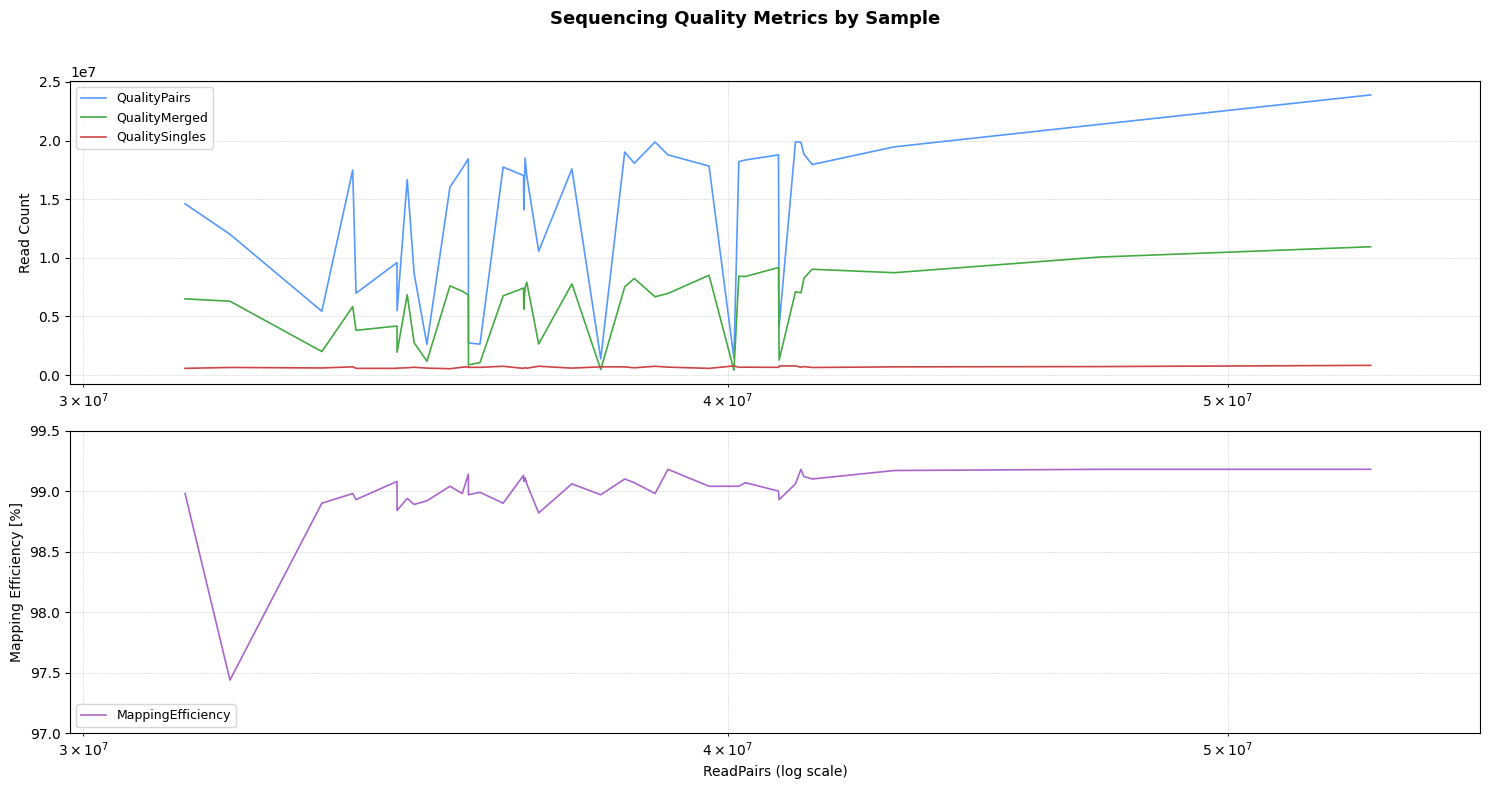

What is the difference between the maximum and second lowest values in the MappingEfficiency series?

0.4